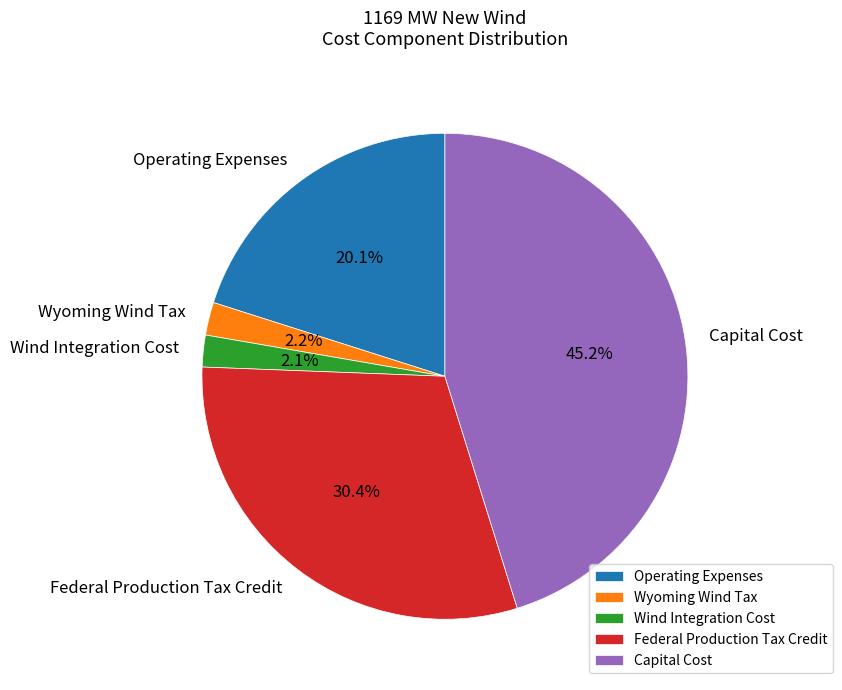

Which has a higher value, Capital Cost or Operating Expenses?

Capital Cost